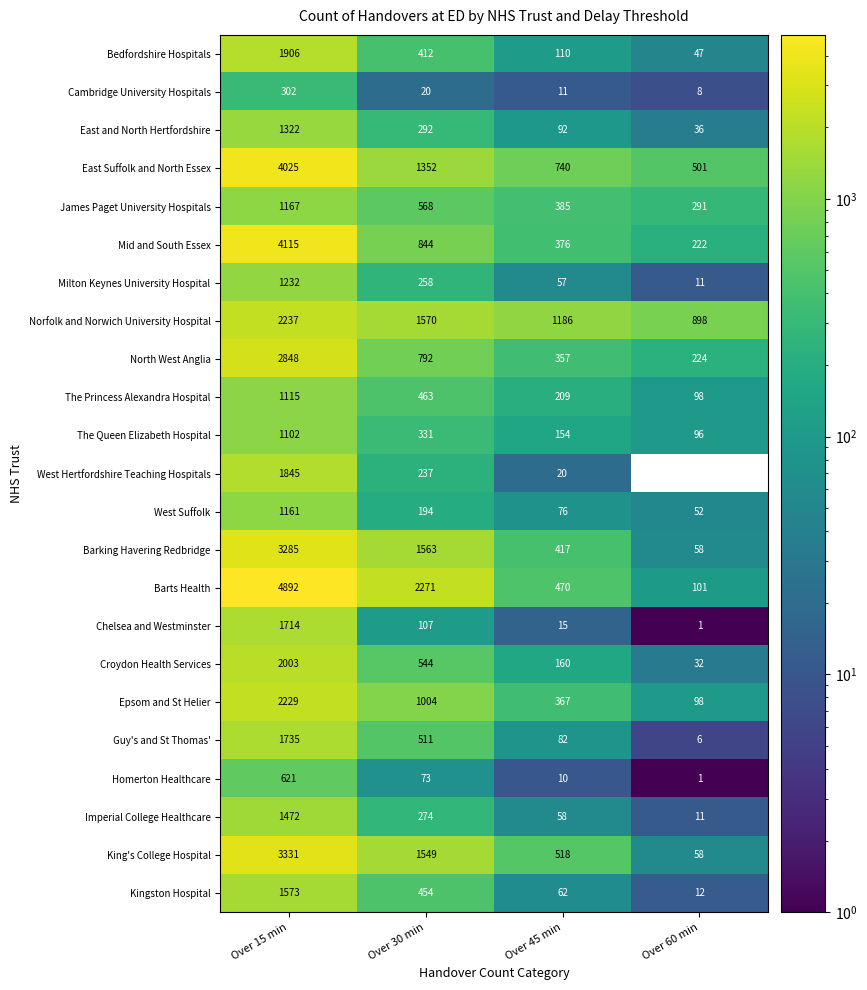

Is it true that Guy's and St Thomas' equals 145.4 at Over 45 min?

False